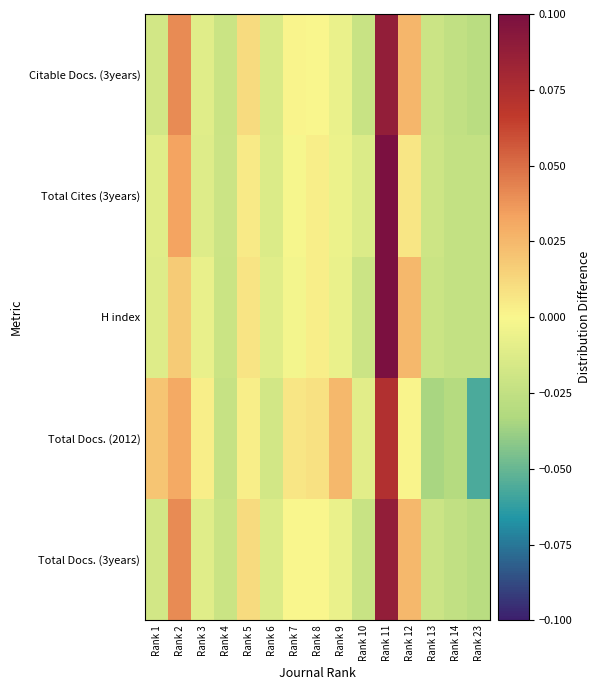

What is the greatest value displayed?

0.1